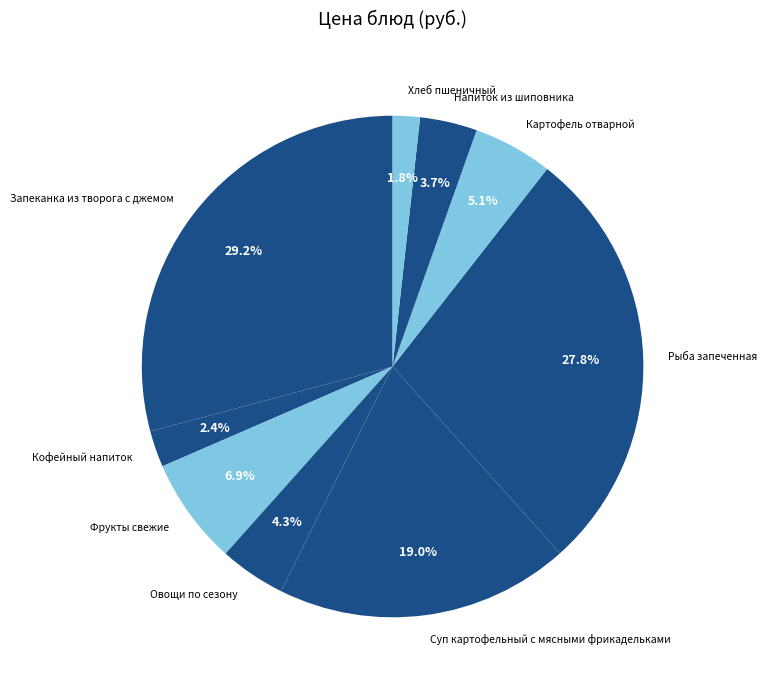

Is there a majority slice in this chart?

No